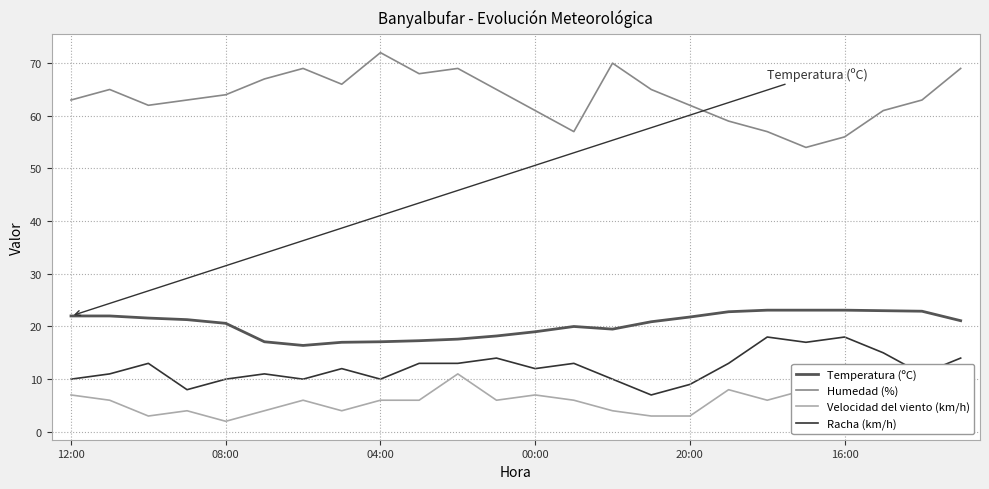

True or false: Temperatura (ºC) and Velocidad del viento (km/h) intersect in this chart.

False